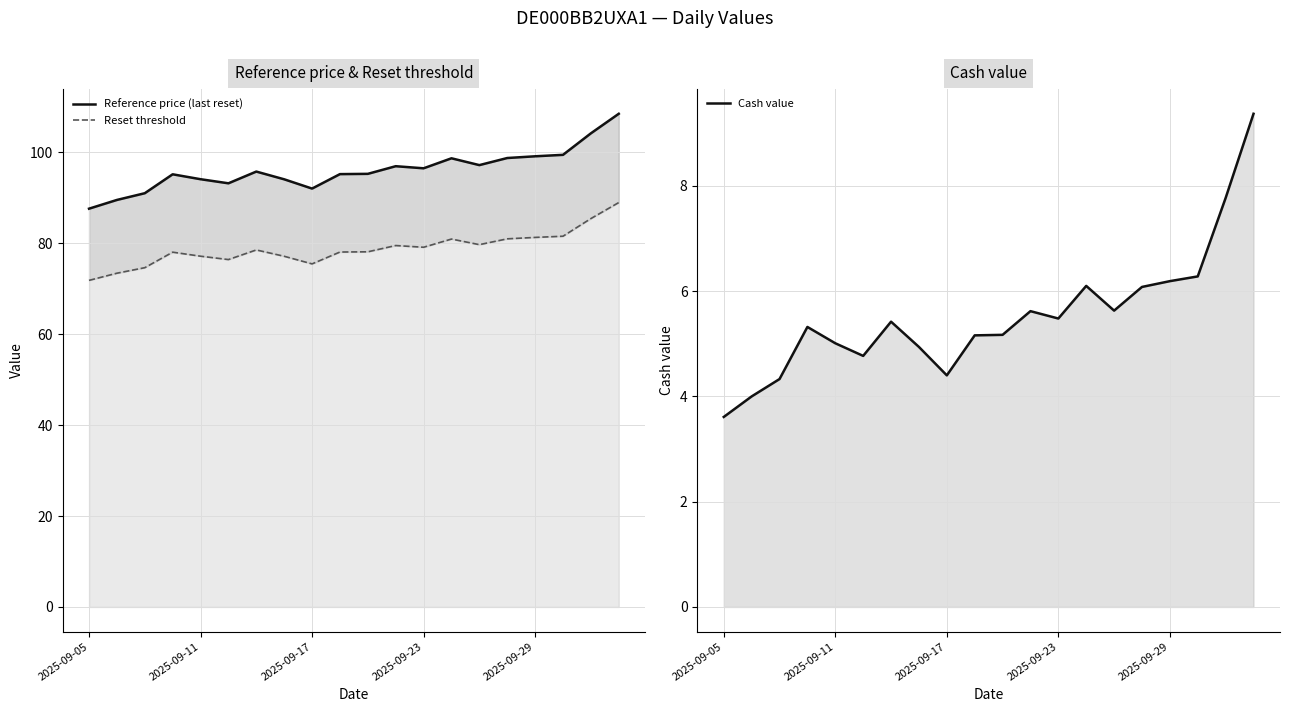

What is the minimum value for Reference price (last reset)?

87.6